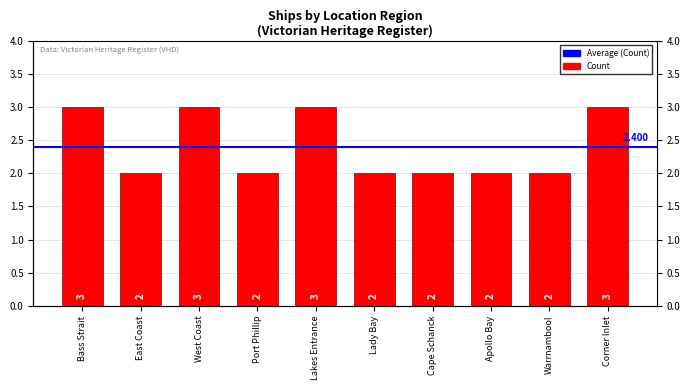

What is the smallest value displayed?

2